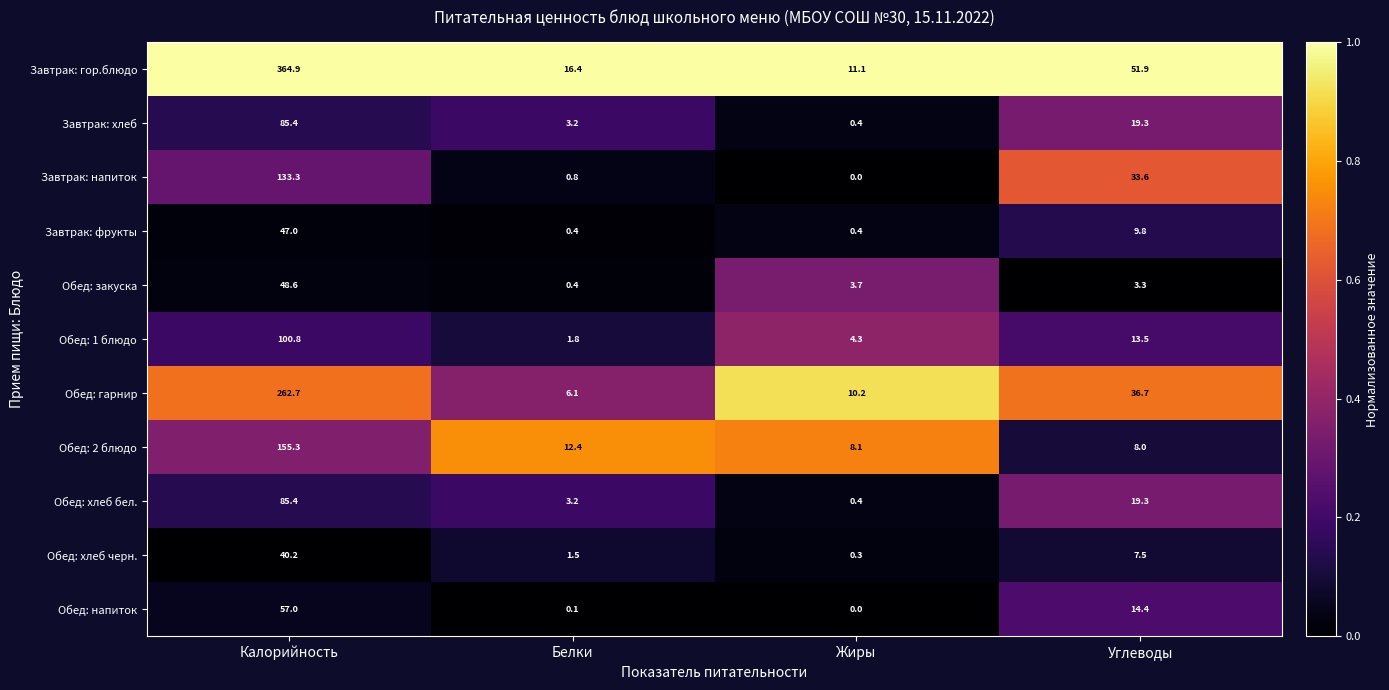

What is the sum of the Обед: 2 блюдо values at Калорийность and Белки?

167.7